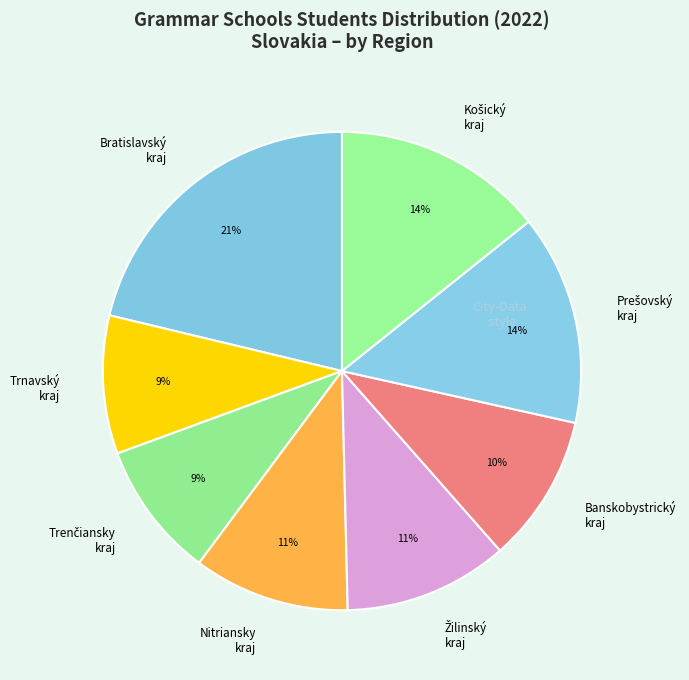

To the nearest percent, what is the average slice percentage?

12%